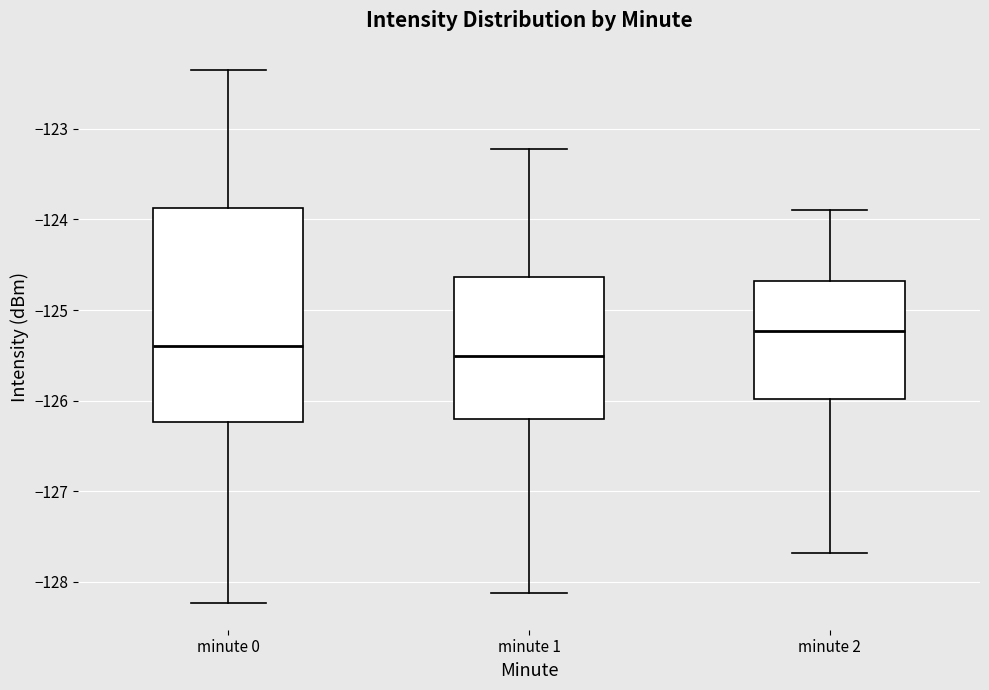

Which box's median line is the highest?

minute 2